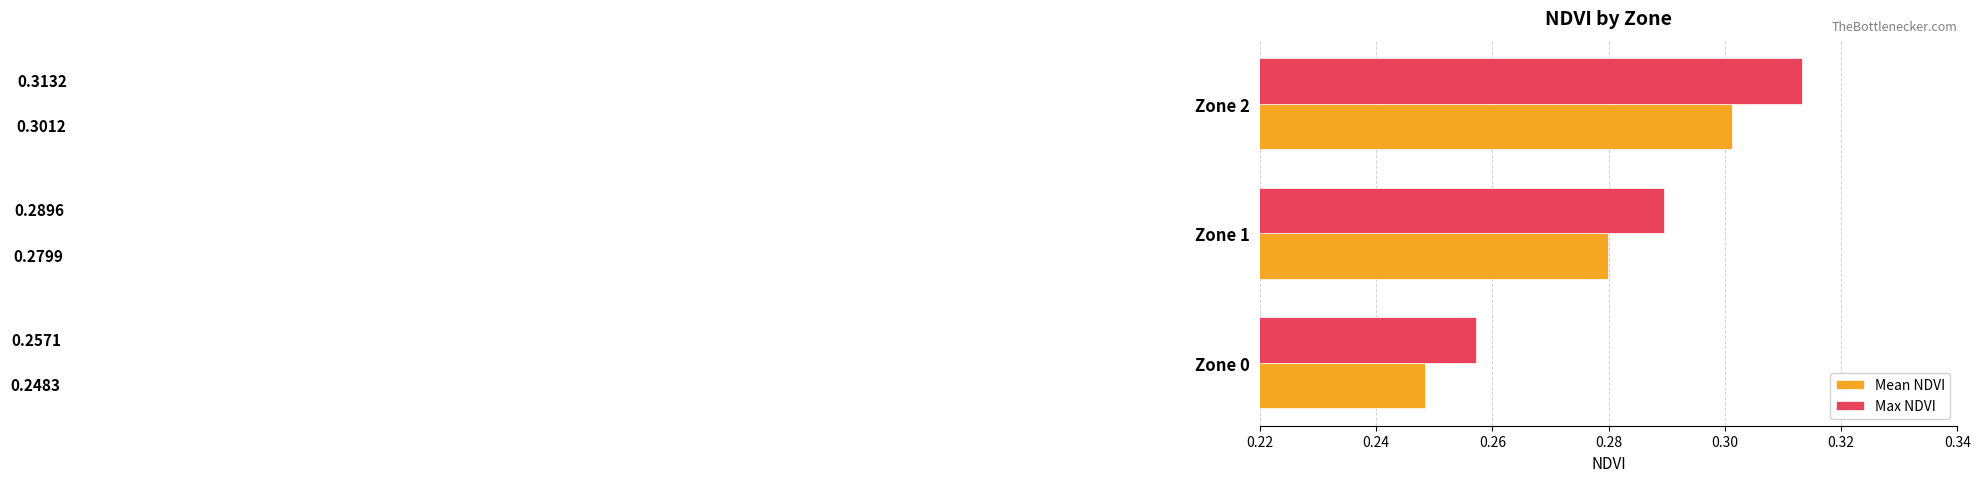

Which series has the largest total across all categories?

Max NDVI